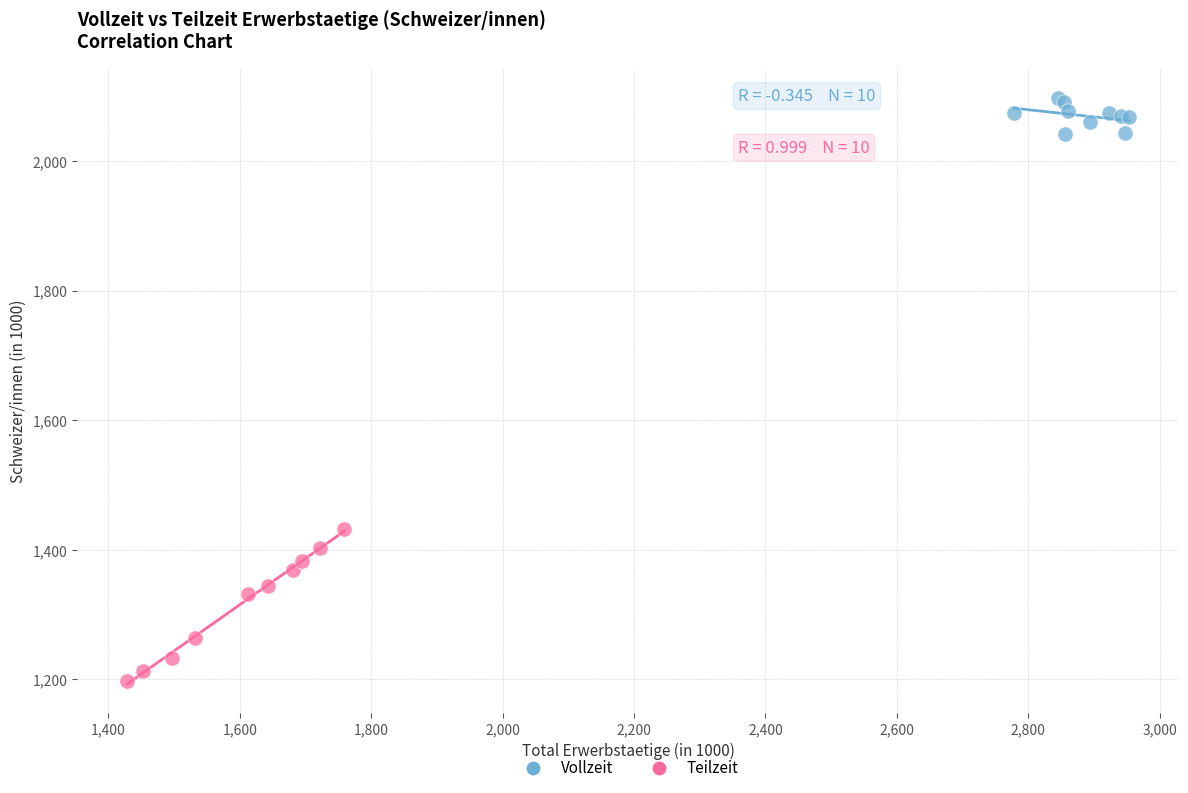

Which series has the widest spread of Y values?

Teilzeit